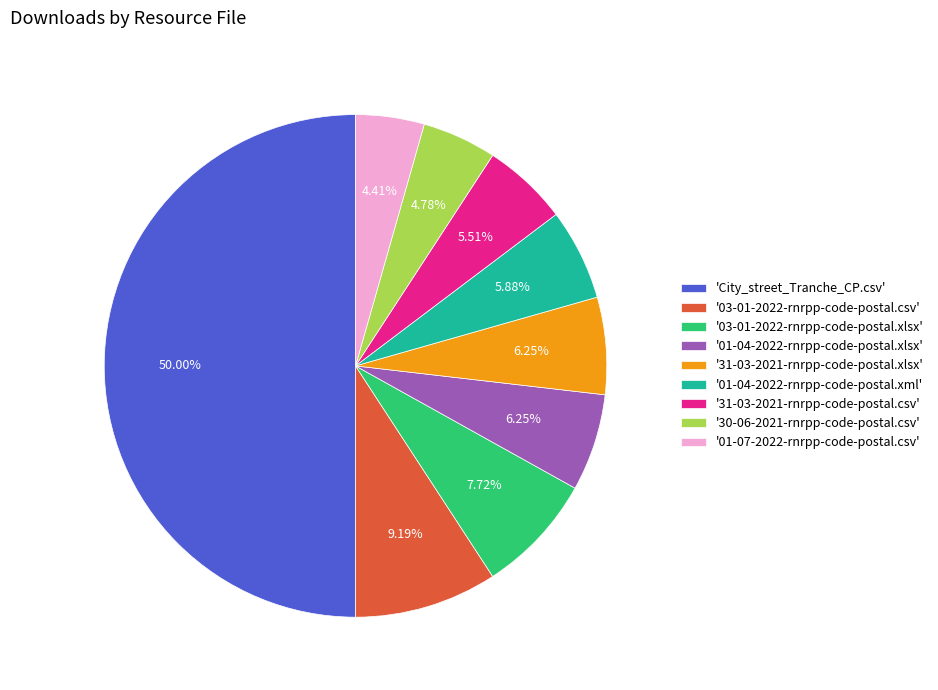

Count the number of slices in the pie.

9